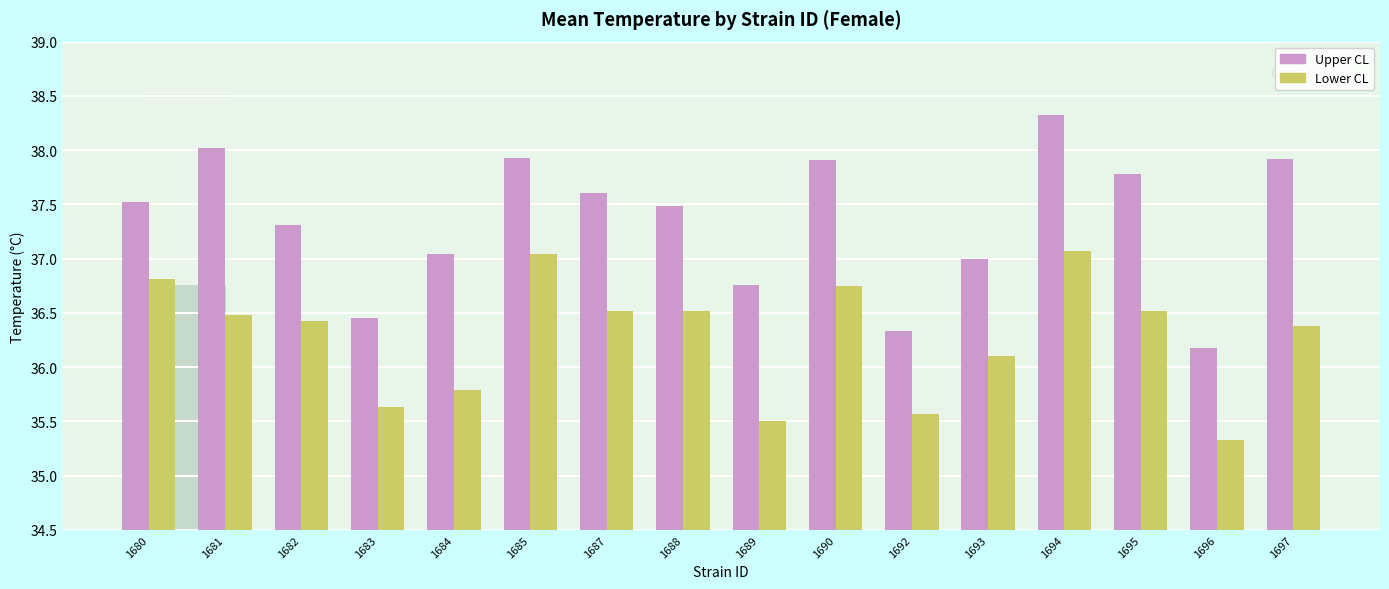

Which has a higher value, 1680 or 1681?

1681